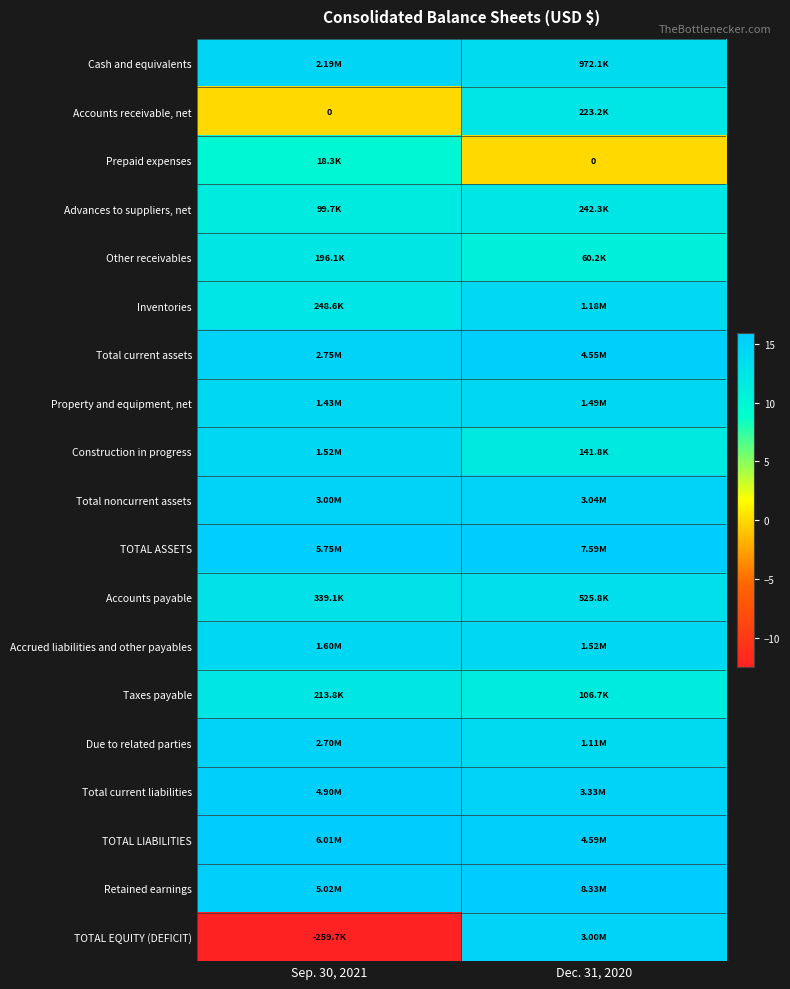

What is the sum of the TOTAL ASSETS values at Sep. 30, 2021 and Dec. 31, 2020?

31.4